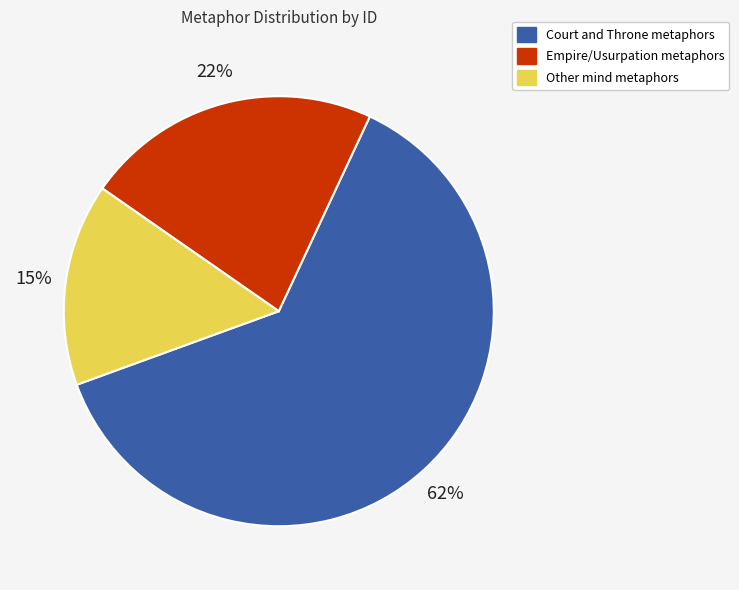

Is there a majority slice in this chart?

Yes